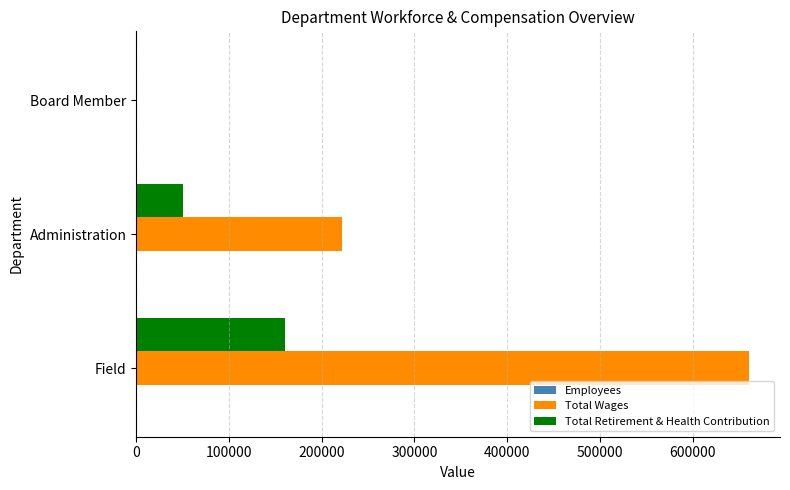

What is the maximum value shown in the chart?

661176